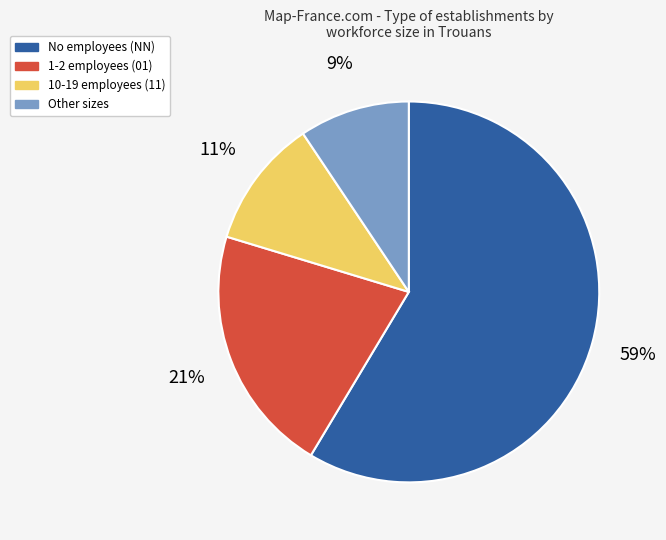

Does any single category account for the majority?

Yes